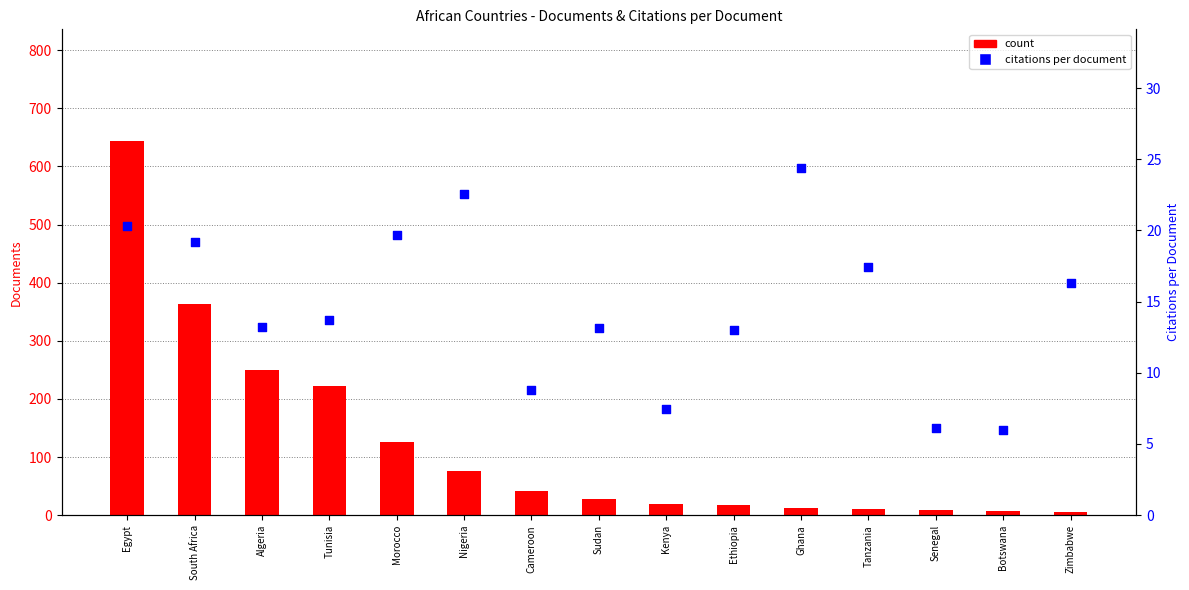

Which series has the widest spread of Y values?

count